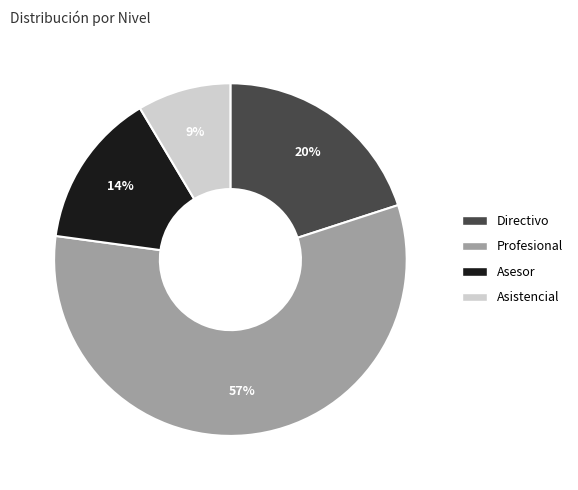

Rank the categories by value from lowest to highest.

Asistencial, Asesor, Directivo, Profesional